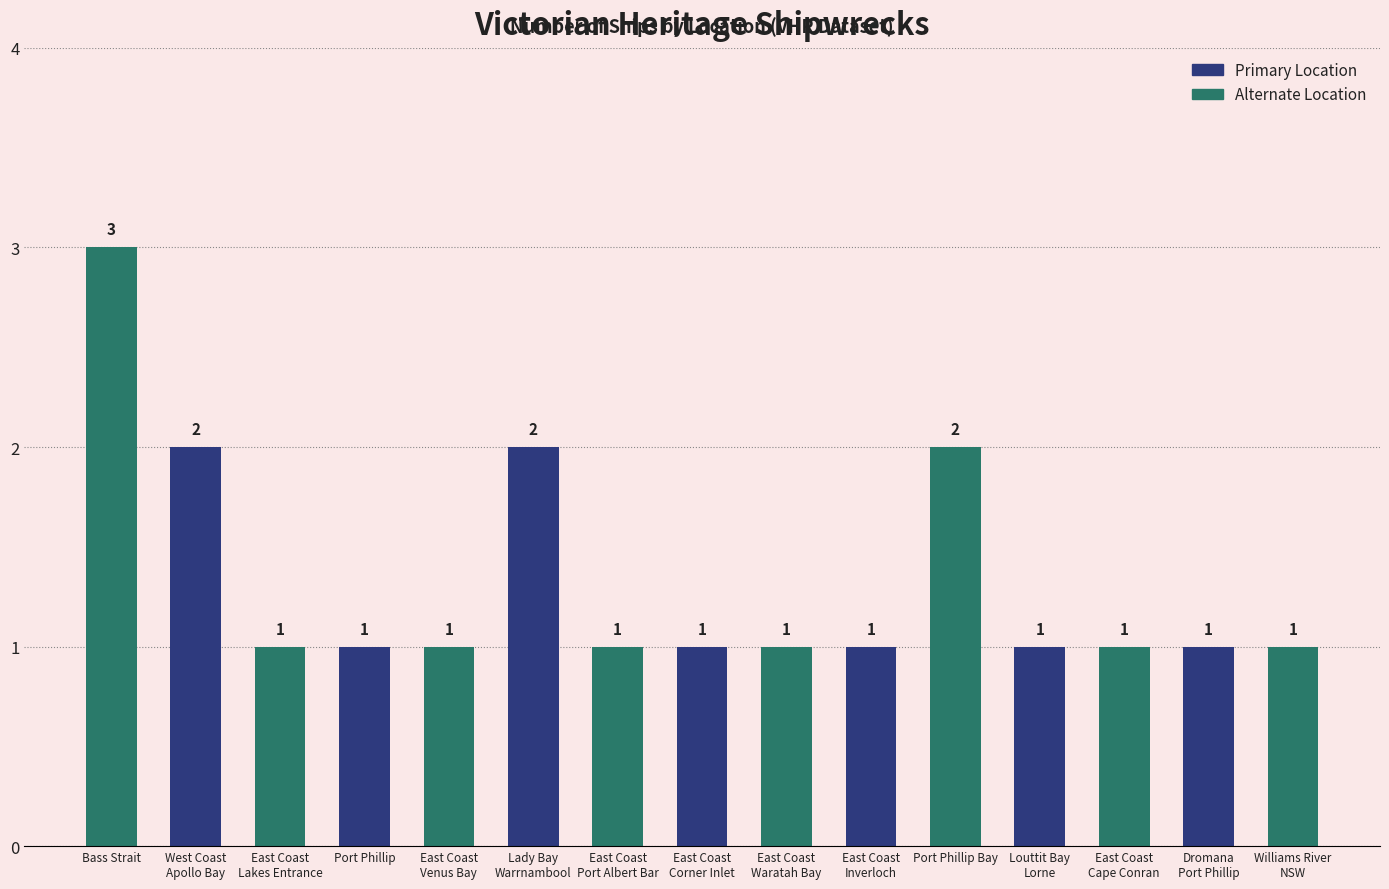

What is the difference between the maximum and second lowest values?

2